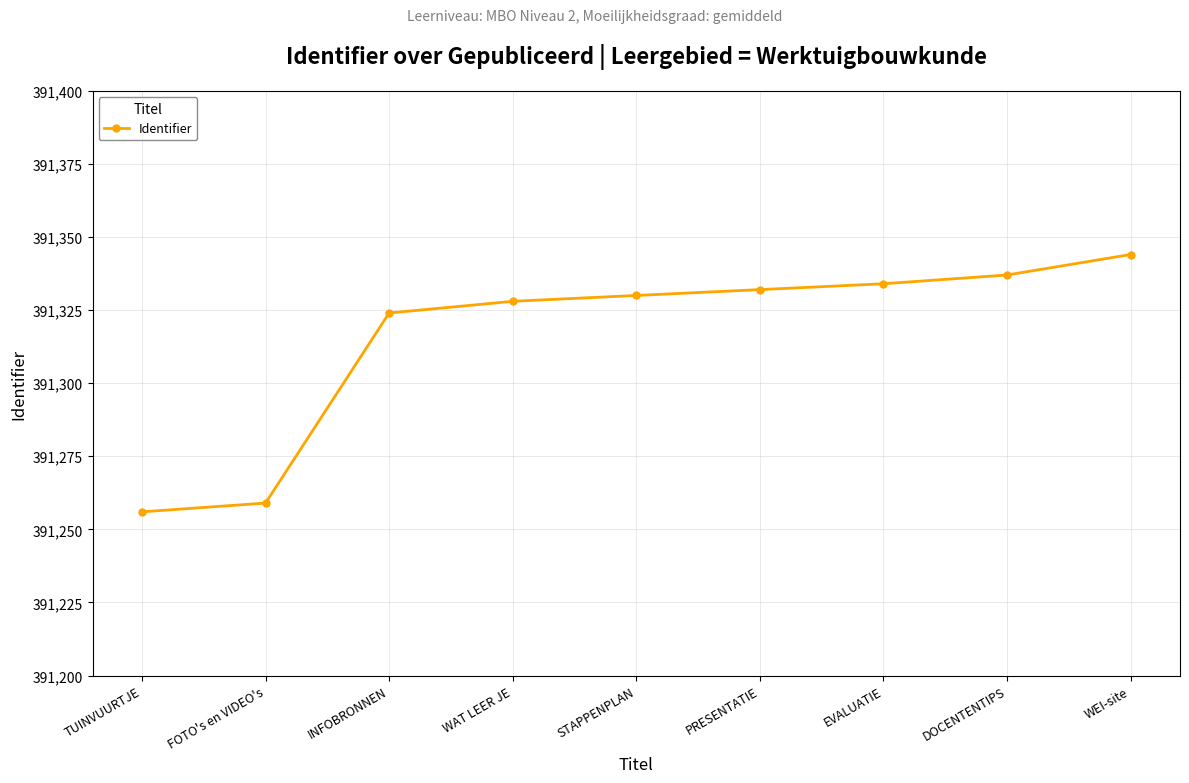

Reading left to right, list all the values displayed in this chart.

391256	391259	391324	391328	391330	391332	391334	391337	391344